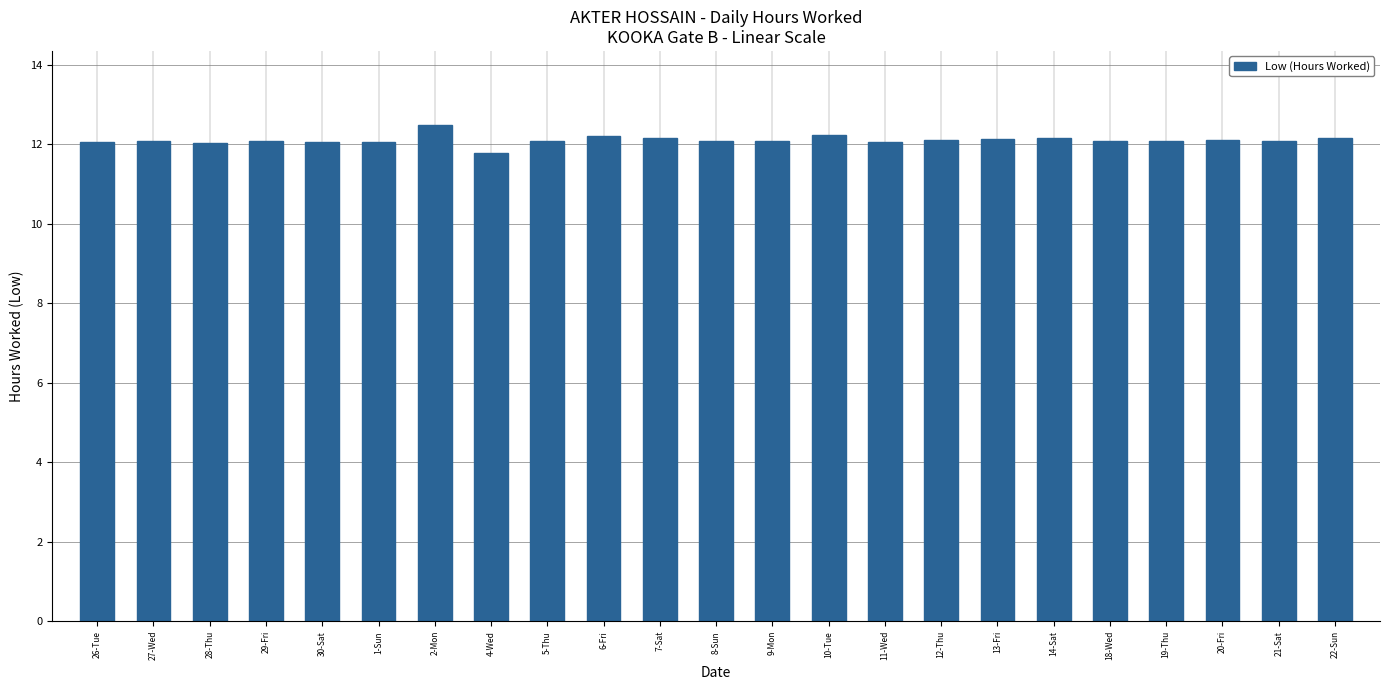

Read the value at 8-Sun.

12.1